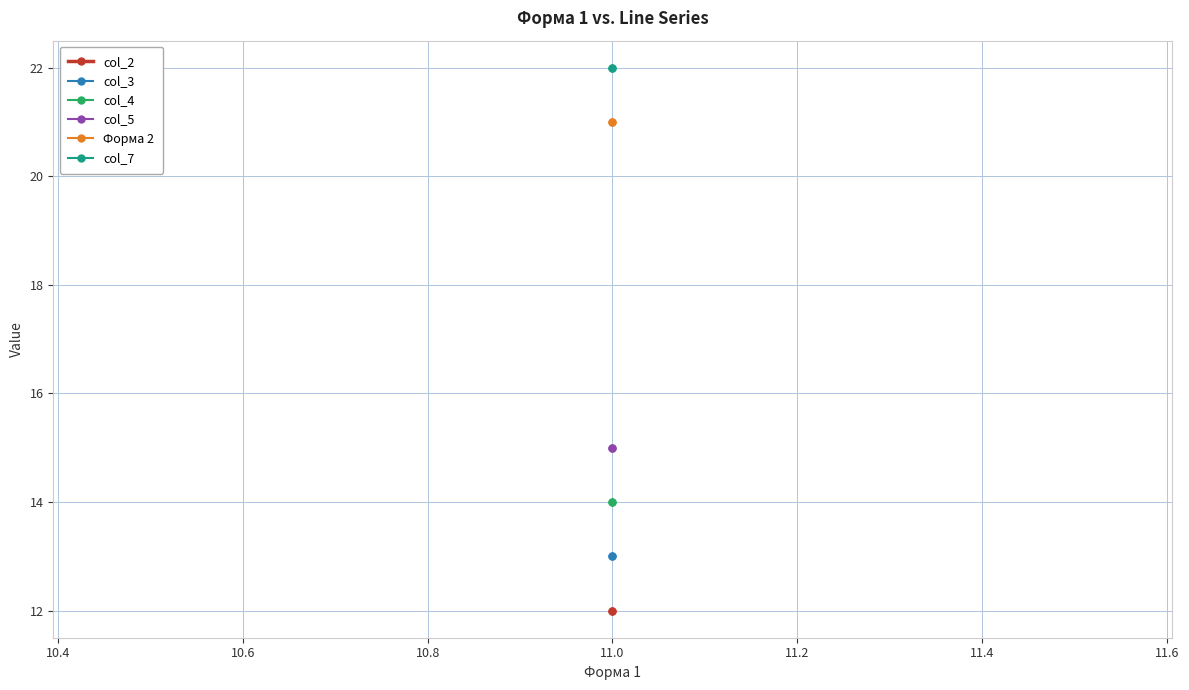

What is the highest value of the col_3 series?

13